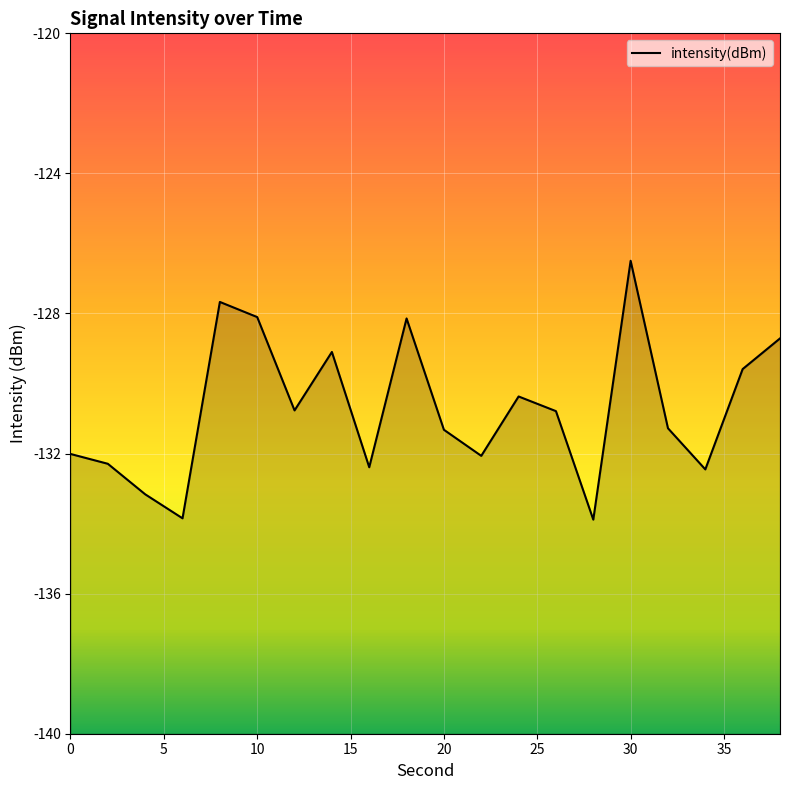

How many interior local valleys (lower than both neighbors) does the data have?

6